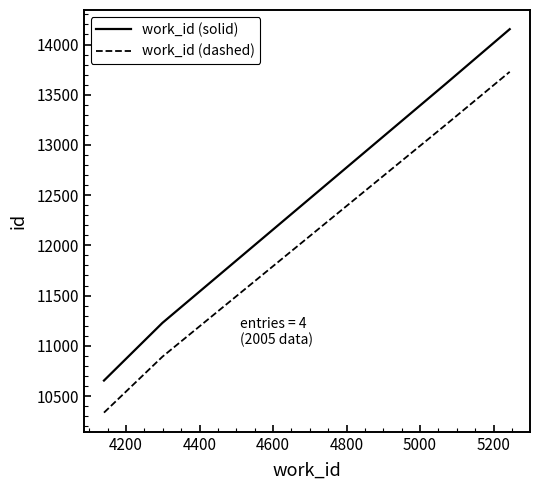

Which series has the largest range (max minus min)?

work_id (solid)